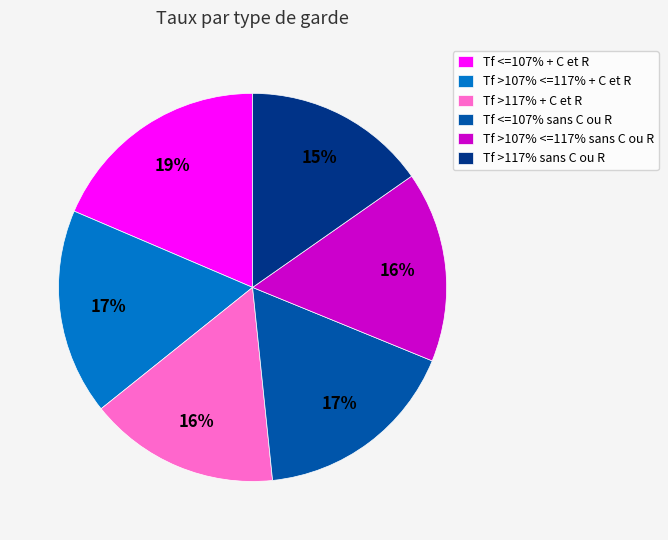

What is the largest slice in the pie chart?

Tf <=107% + C et R